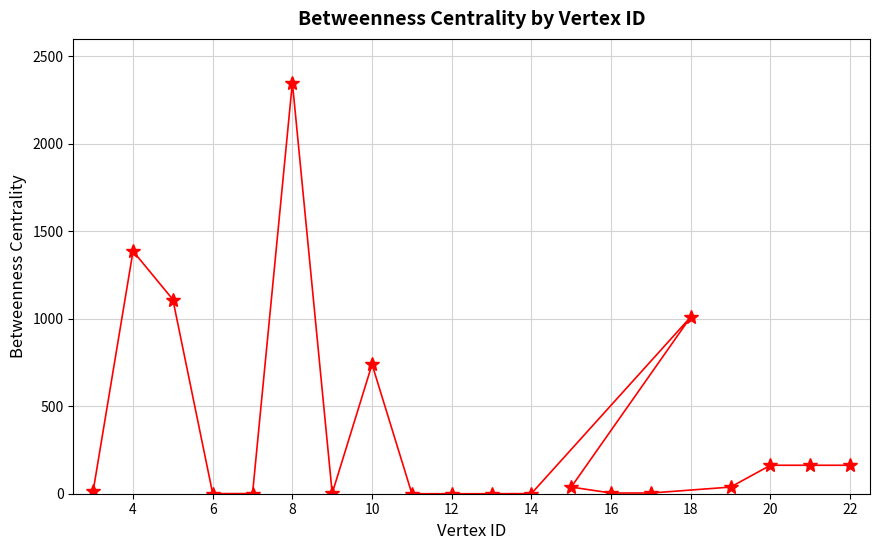

What is the change in value from 8 to 20?

-2187.5